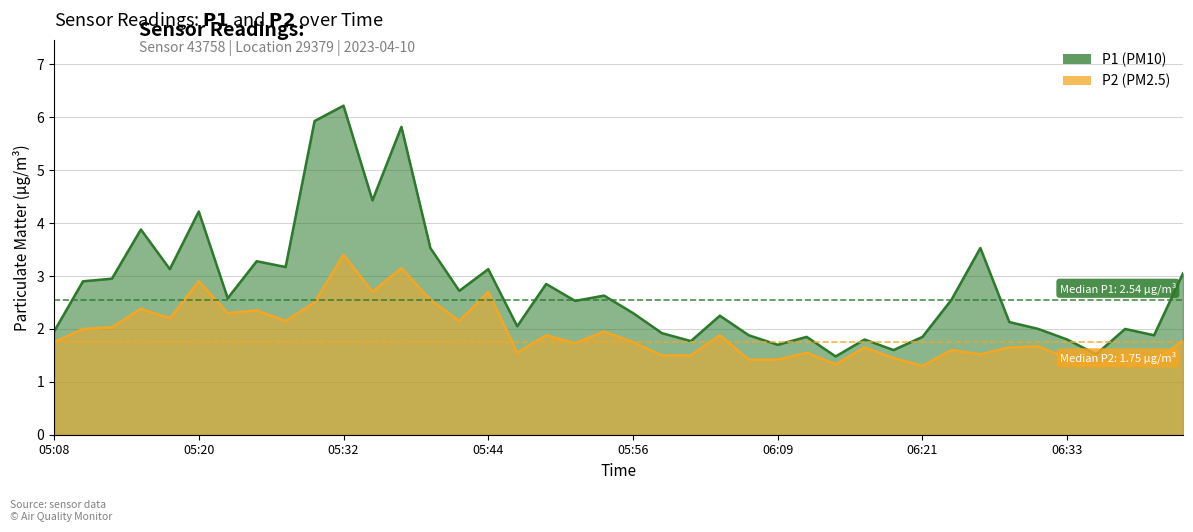

What is the difference between the maximum and minimum values in the P1 series?

4.7